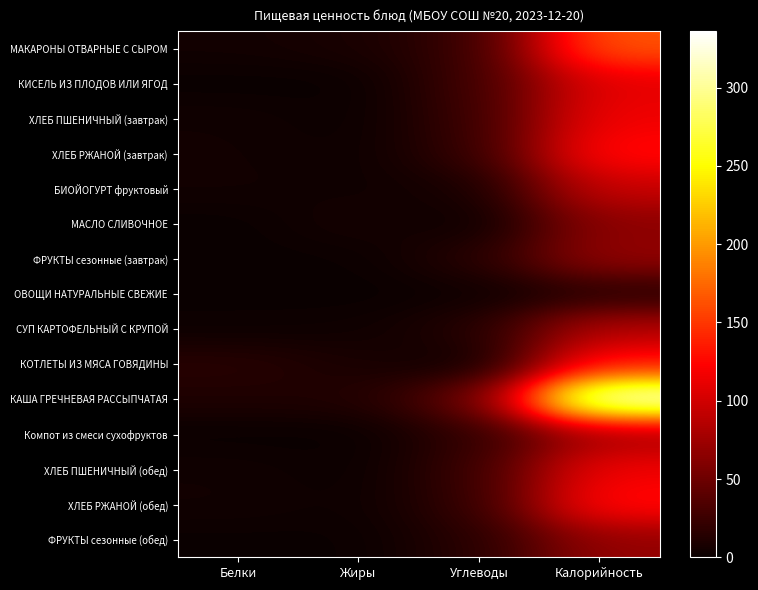

Which series has the largest range (max minus min)?

КАША ГРЕЧНЕВАЯ РАССЫПЧАТАЯ